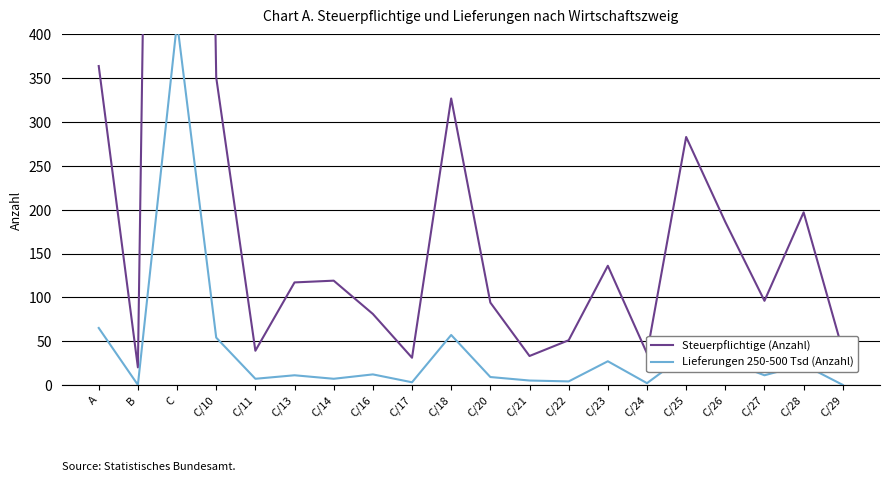

What is the value of the Lieferungen 250-500 Tsd (Anzahl) point at the 19th from the left?

23